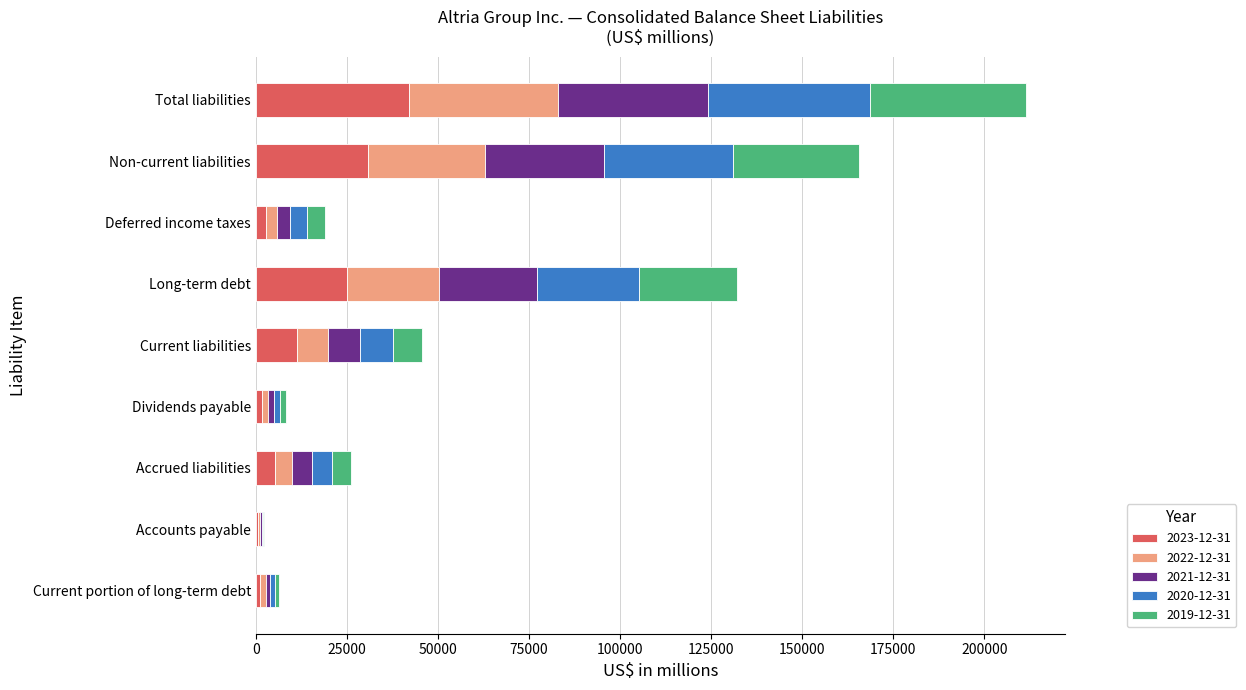

At which category is the sum across all series the highest?

Total liabilities